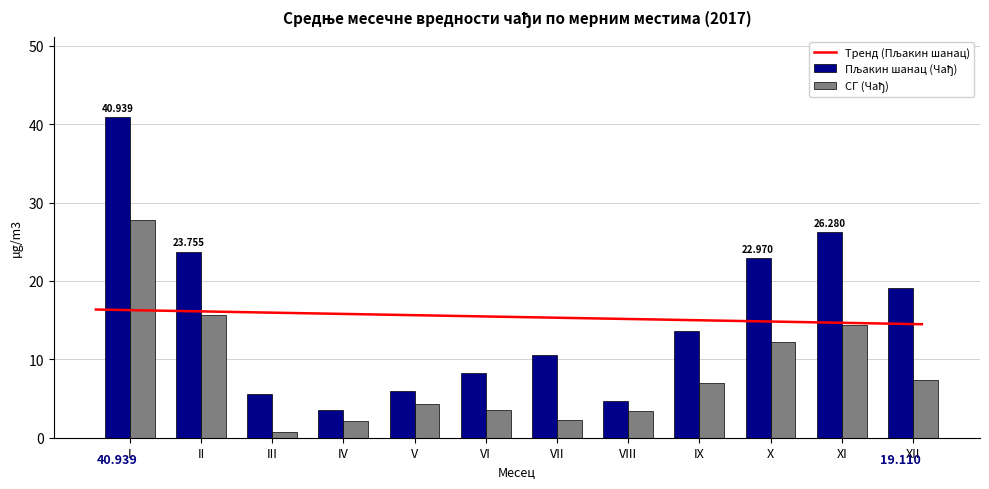

What is the difference between the highest and lowest values at II?

8.1